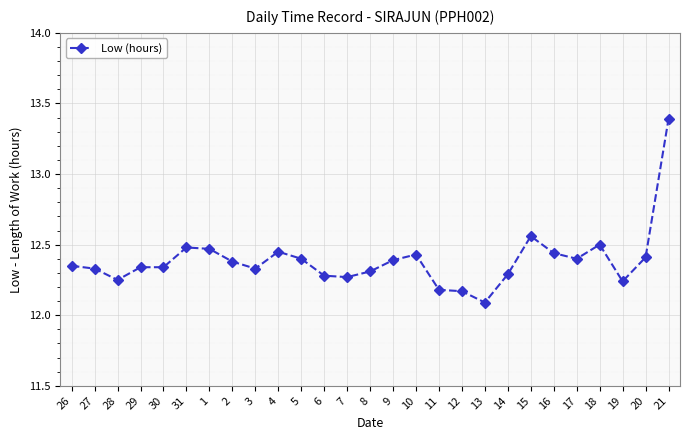

At which label is the value closest to 12?

13